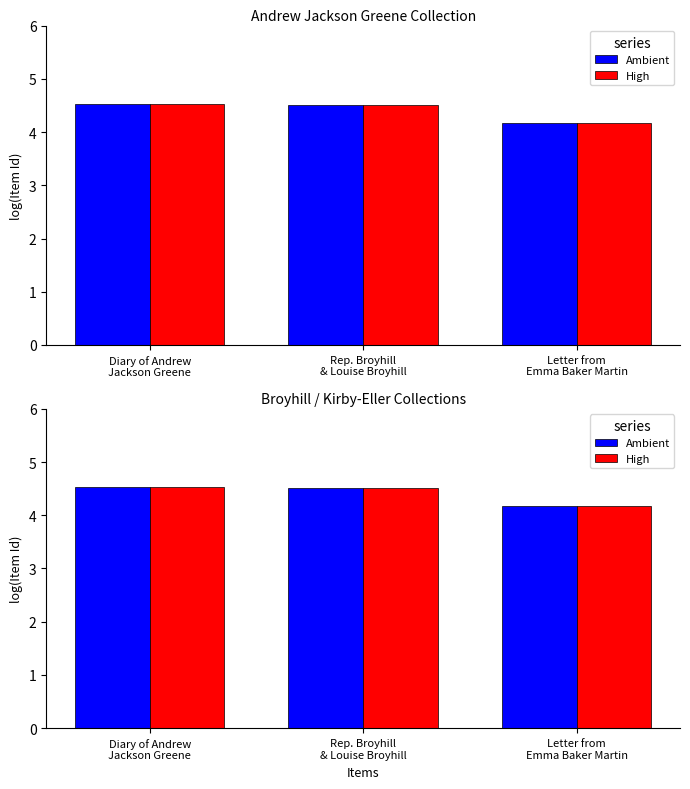

Is it true that High equals 1.0 at Rep. Broyhill
& Louise Broyhill?

False